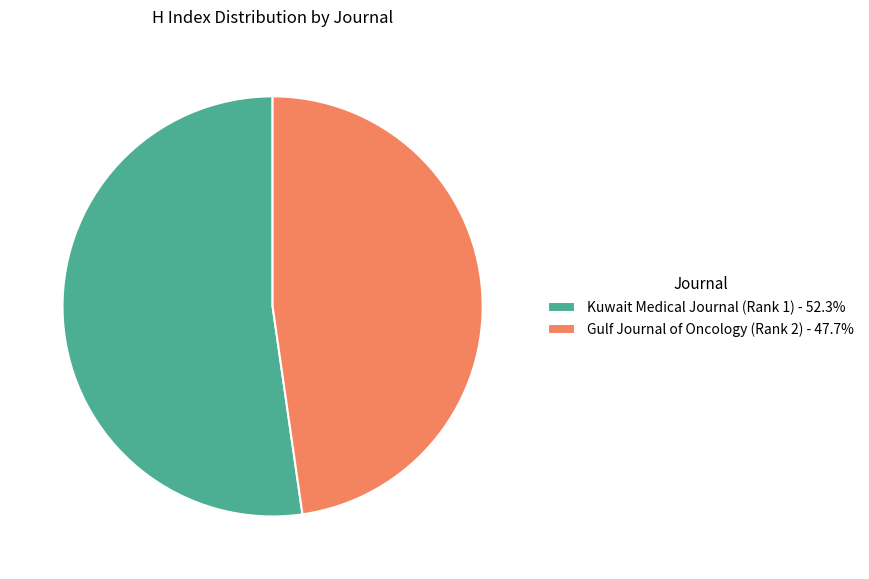

Which has a higher value, Kuwait Medical Journal (Rank 1) or Gulf Journal of Oncology (Rank 2)?

Kuwait Medical Journal (Rank 1)